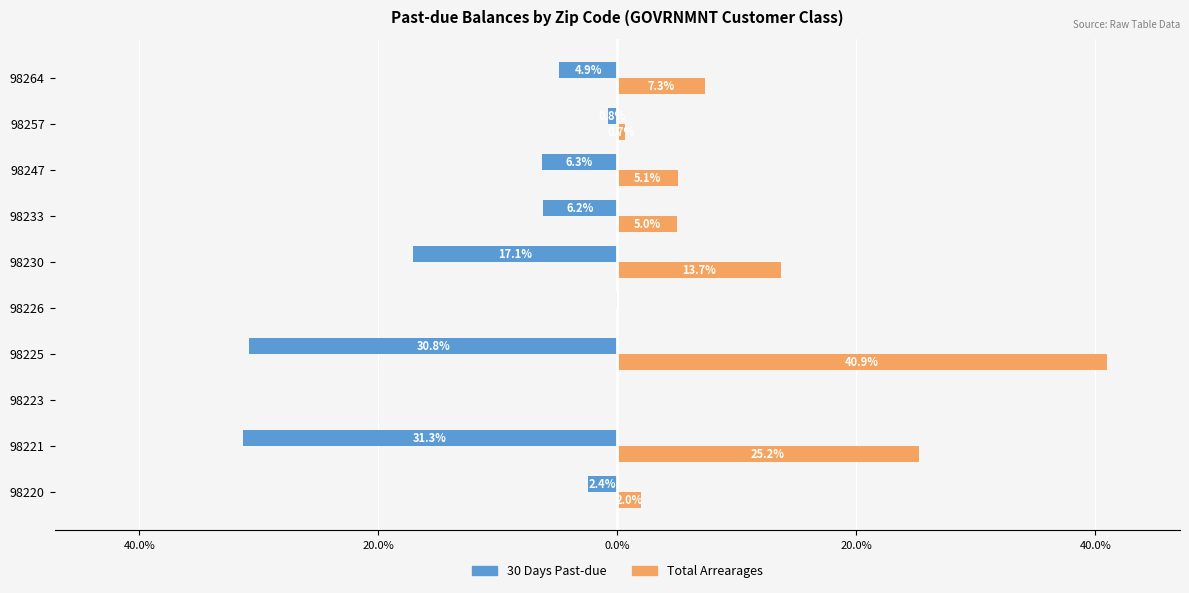

What are all the series names shown in the legend?

30 Days Past-due, Total Arrearages